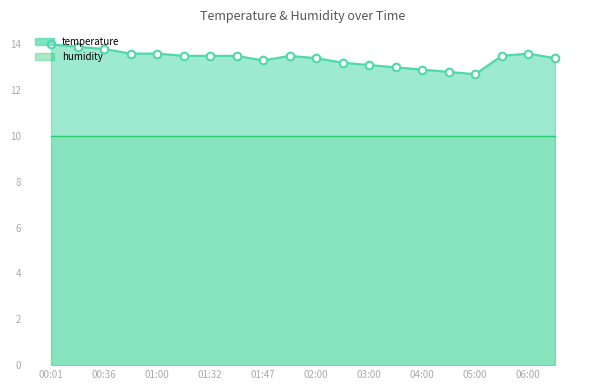

What is the change in value from 05:30 to 06:30?

-0.1